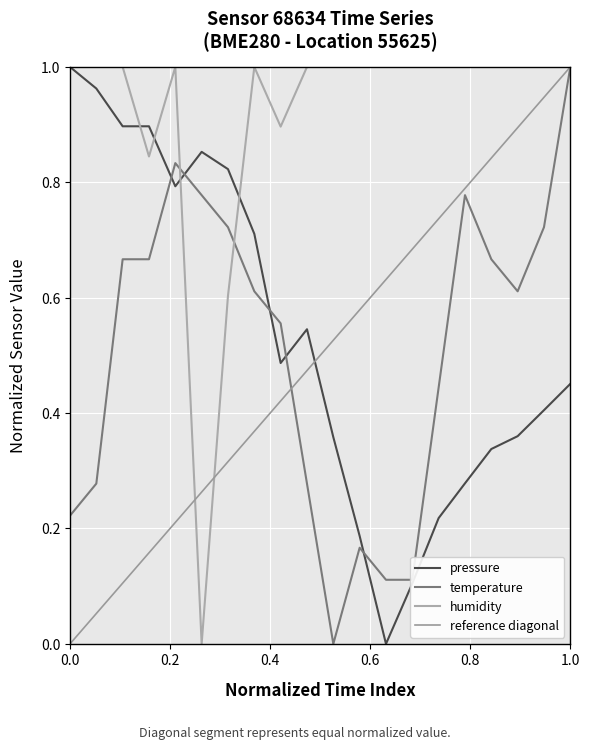

The value of humidity at 00:31 is 0.3. True or false?

False